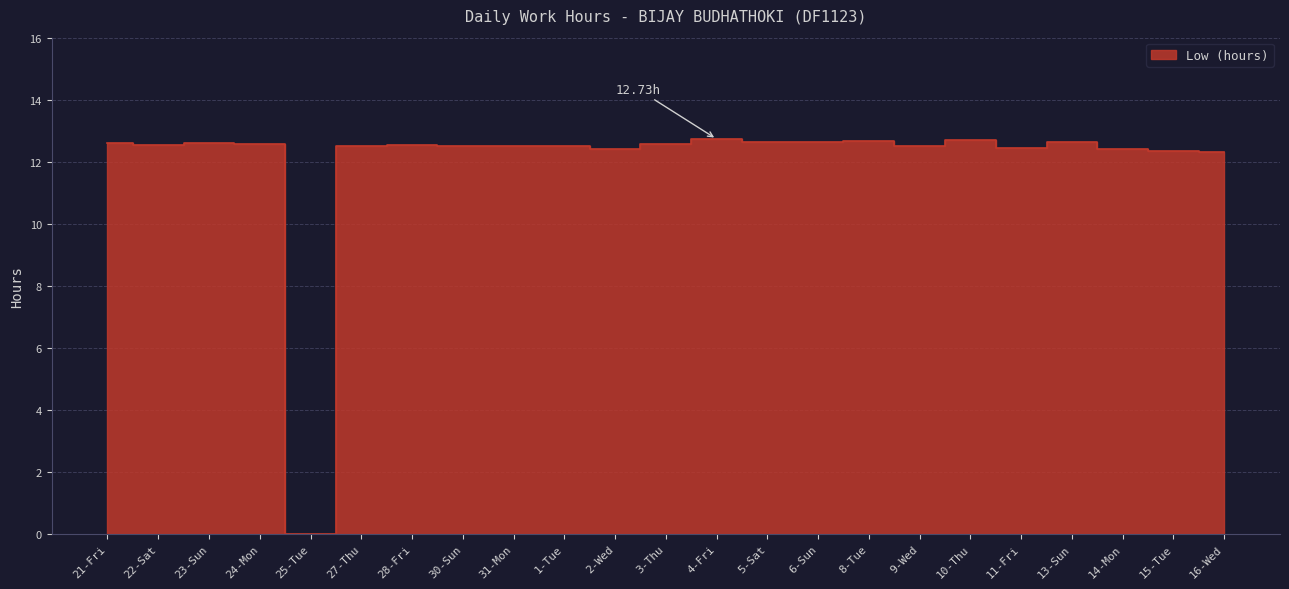

Reading left to right, extract all data points from this chart.

12.6	12.6	12.6	12.6	0.0	12.5	12.6	12.5	12.5	12.5	12.4	12.6	12.7	12.6	12.6	12.7	12.5	12.7	12.4	12.6	12.4	12.3	12.3